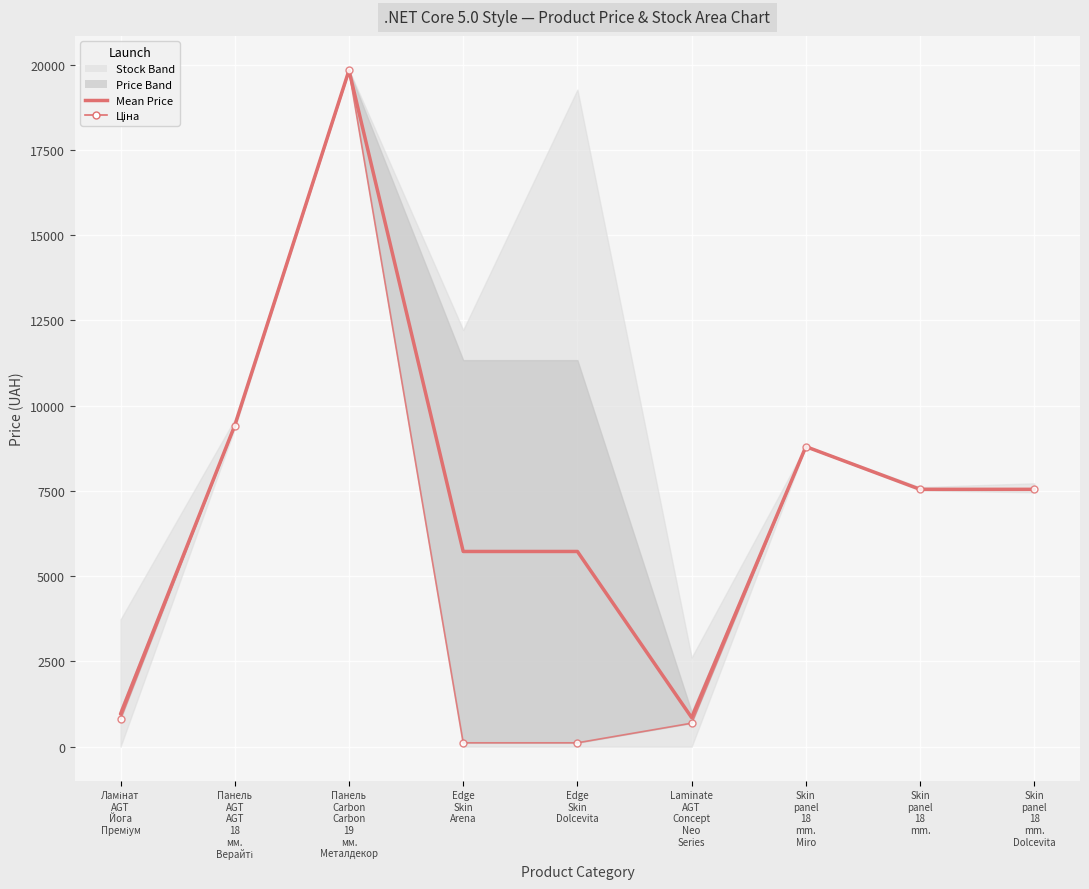

What position from the right is Edge
Skin
Dolcevita?

5